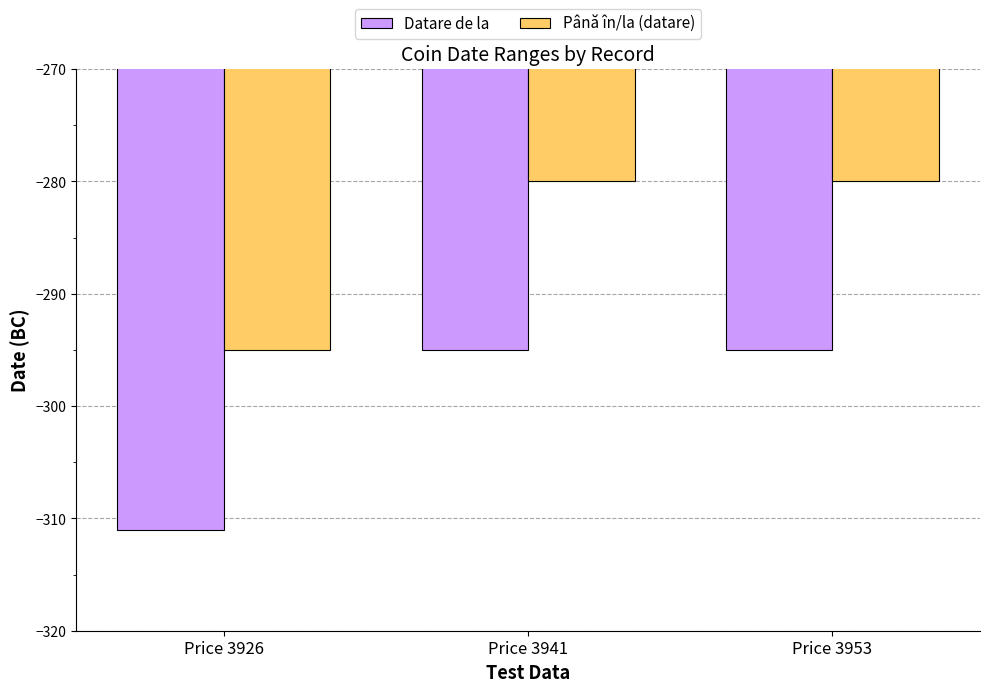

Which category has the lowest value across all series?

Price 3926